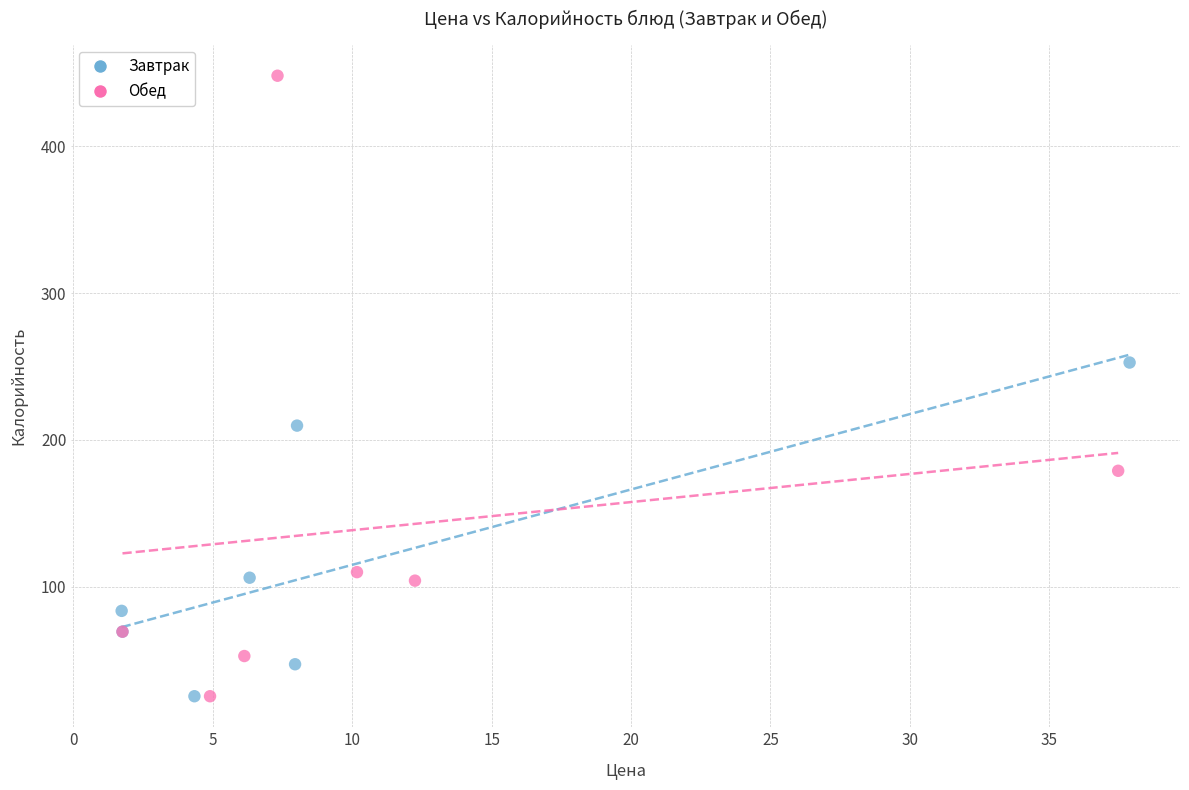

Which series has the widest spread of Y values?

Обед